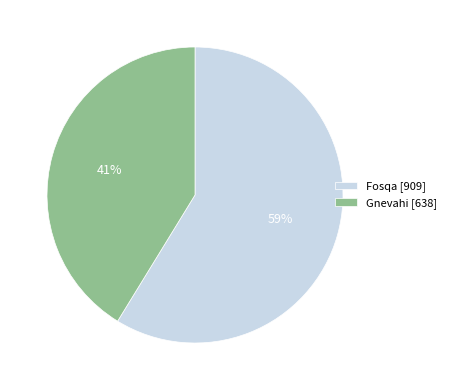

How many segments does this pie chart have?

2